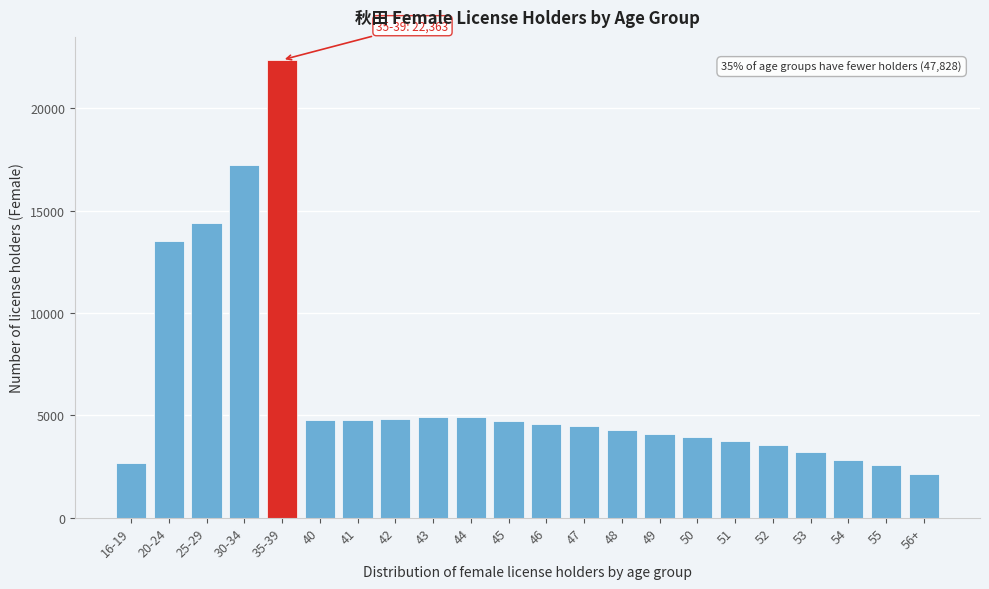

What is the difference between the maximum and minimum values?

20247